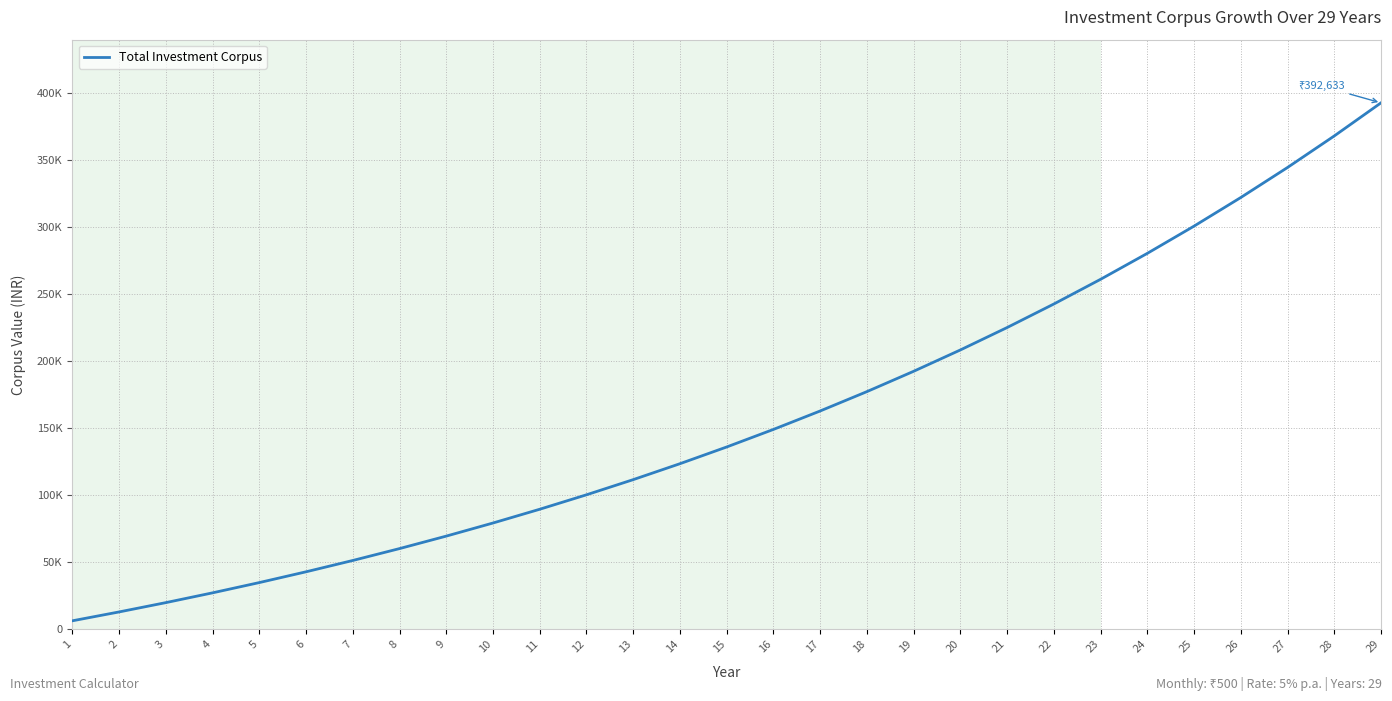

Does the chart have visible grid lines?

Yes